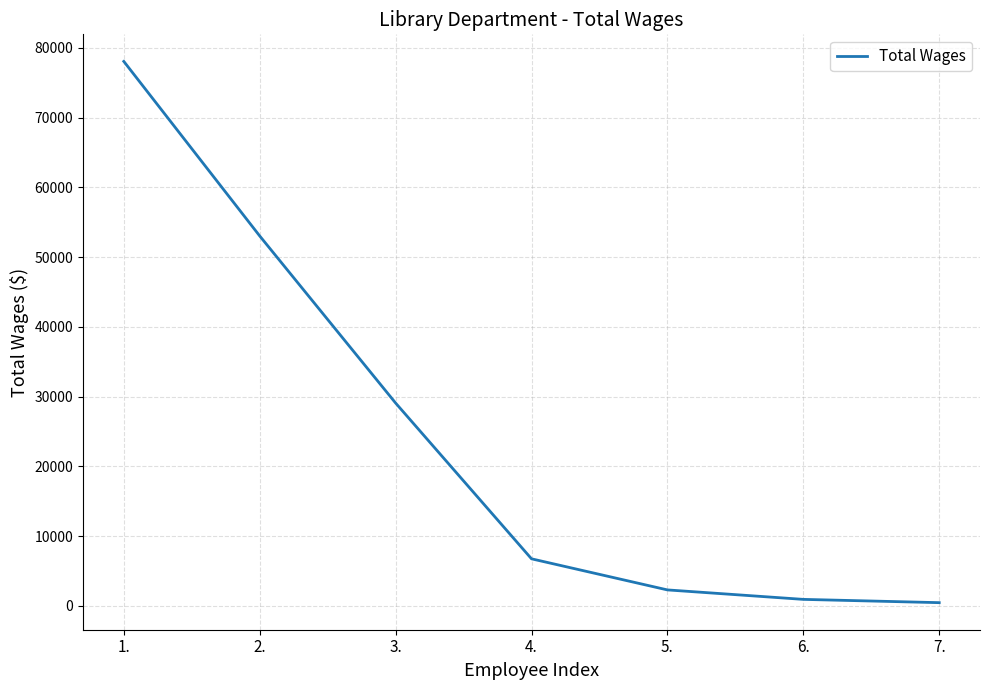

How many distinct data groups are displayed?

1